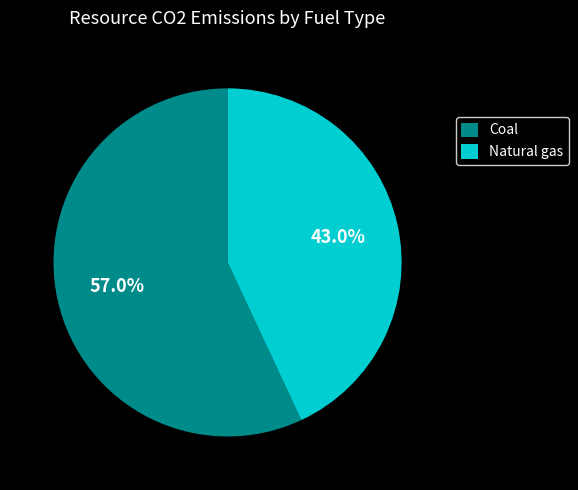

How much of the chart is everything except Natural gas?

57.0%